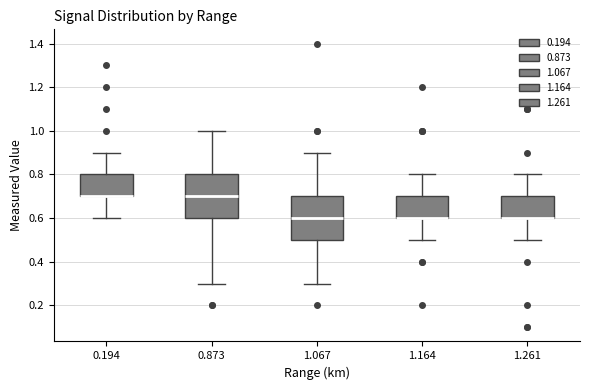

Where is the lower edge of the box at x = 1.164 on the y-axis? The values are not printed on the chart, so give them approximately, as read against the axis.

0.6